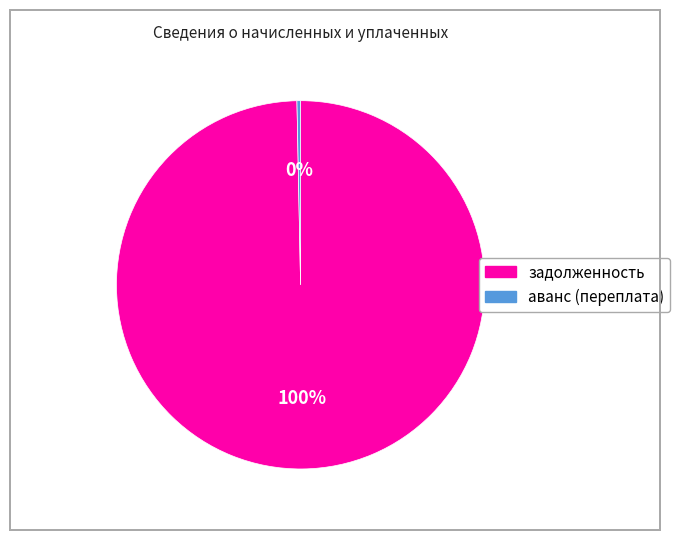

Is there any slice that represents more than half of the pie?

Yes